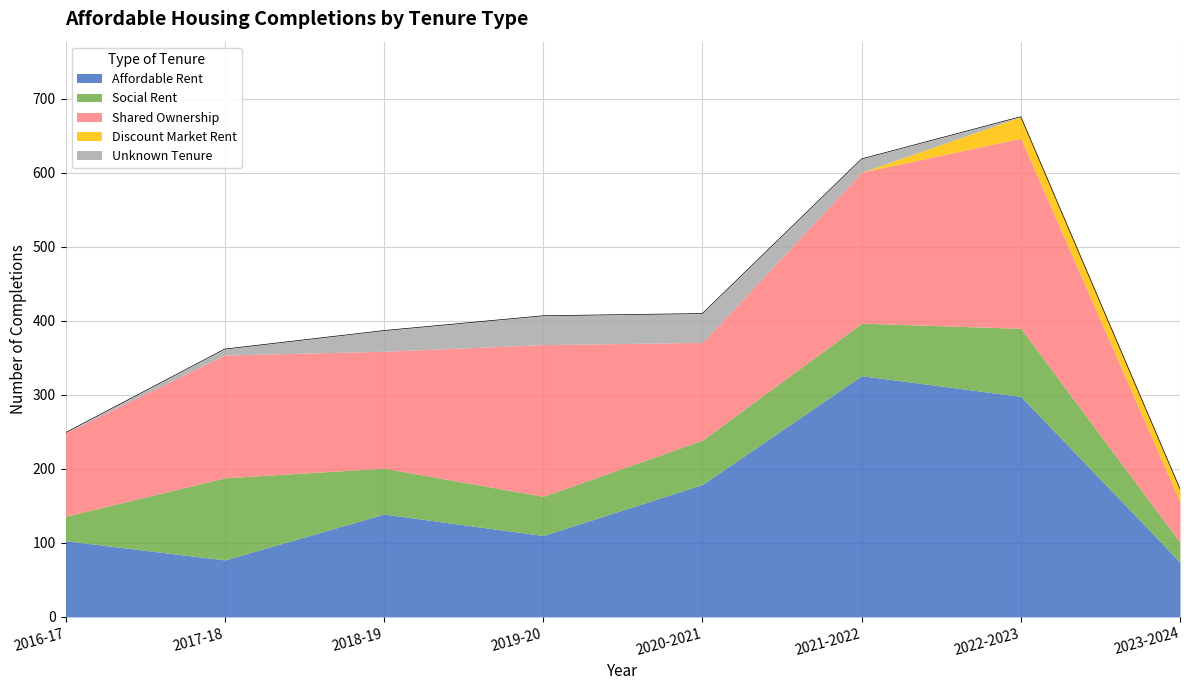

What is the maximum value for Shared Ownership?

257